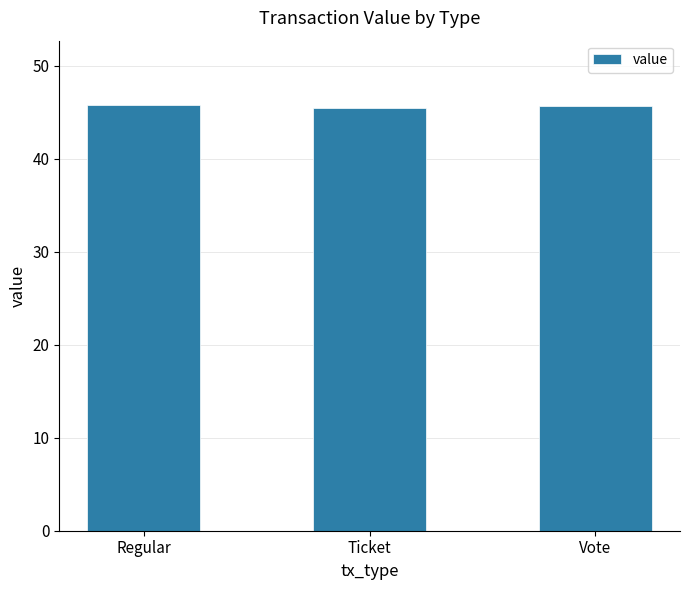

How many data points does each series have?

3